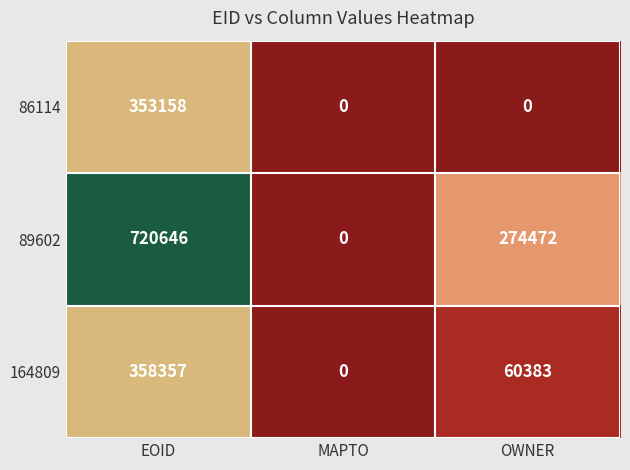

Which category has the lowest value in the 164809 series?

MAPTO